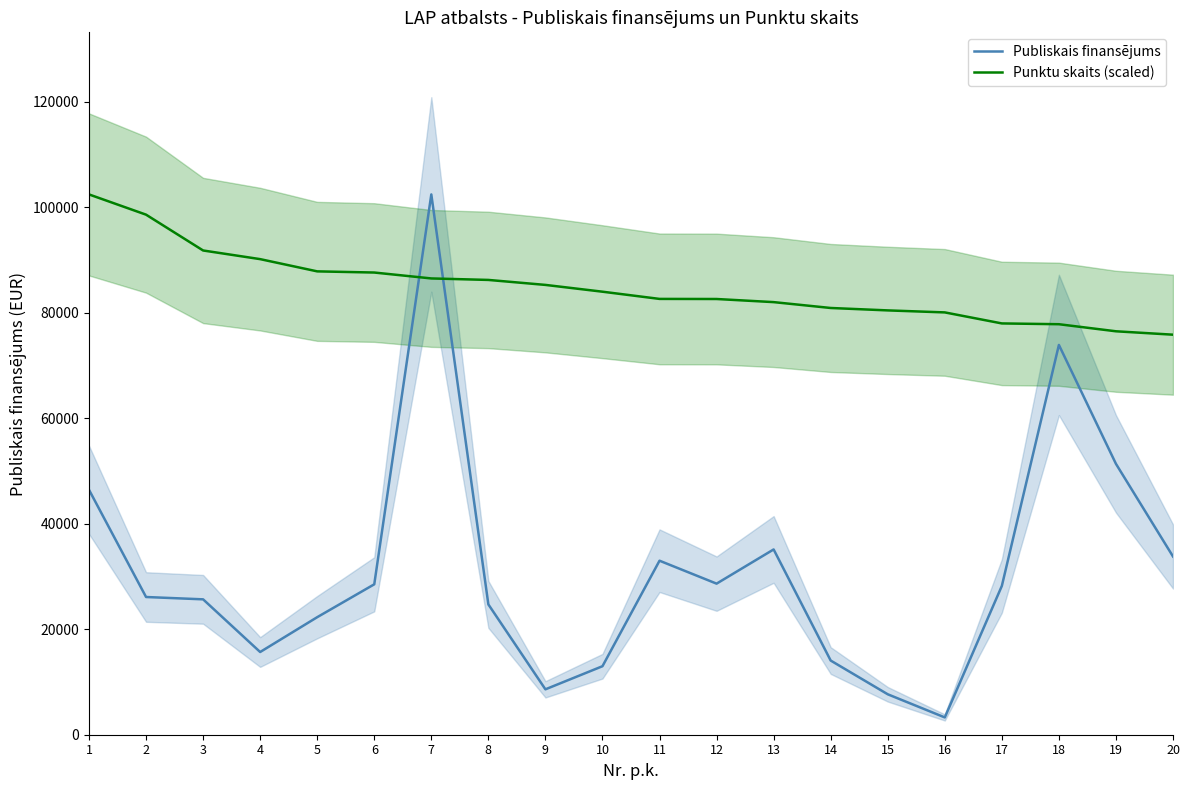

What is the value of the Publiskais finansējums point at the 16th from the left?

3279.4